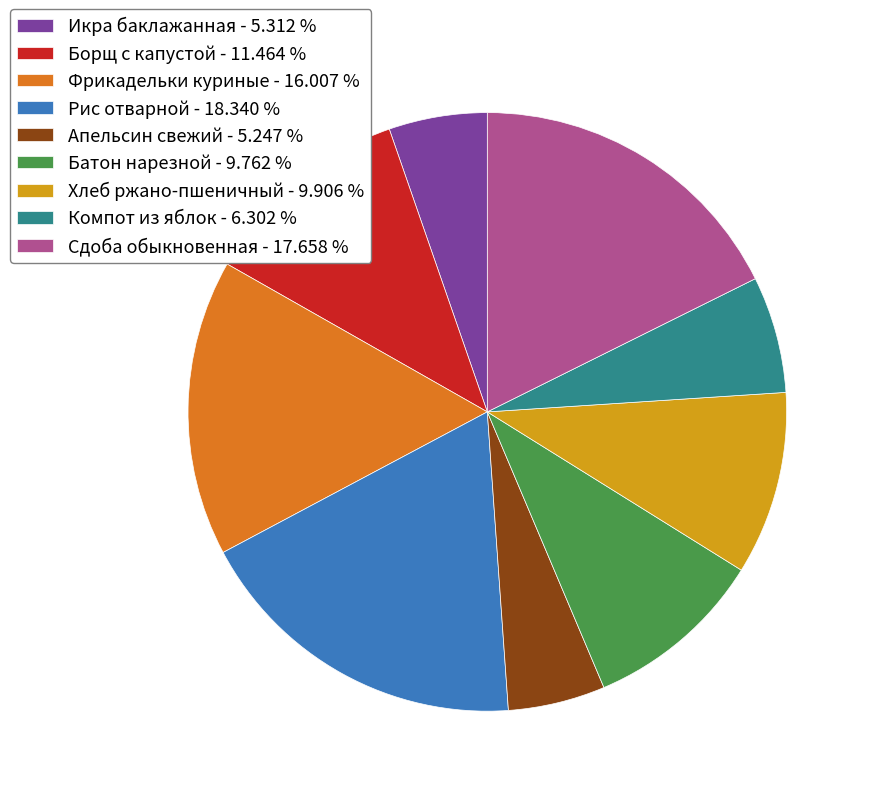

The Борщ с капустой slice represents 22% of the pie. True or false?

False